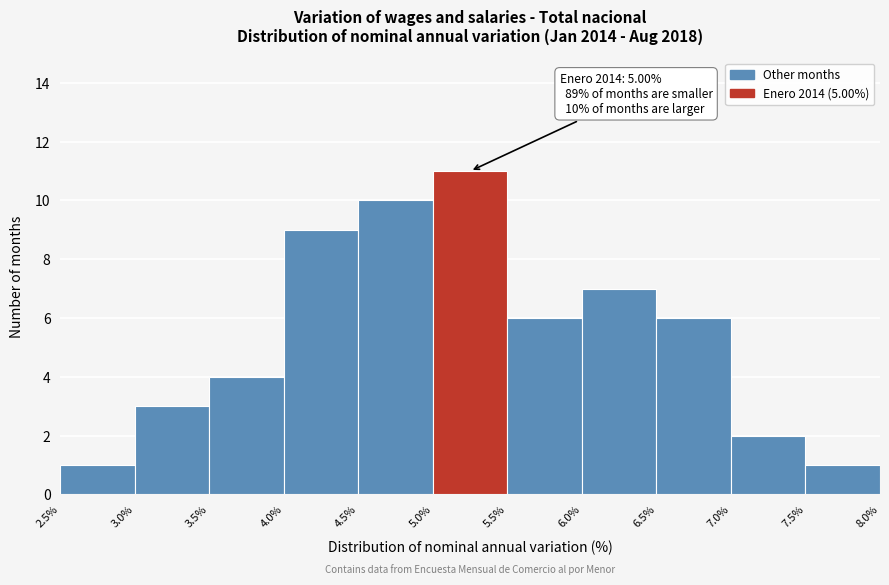

Over which range of the x-axis is the bar tallest?

5.0% to 5.5%